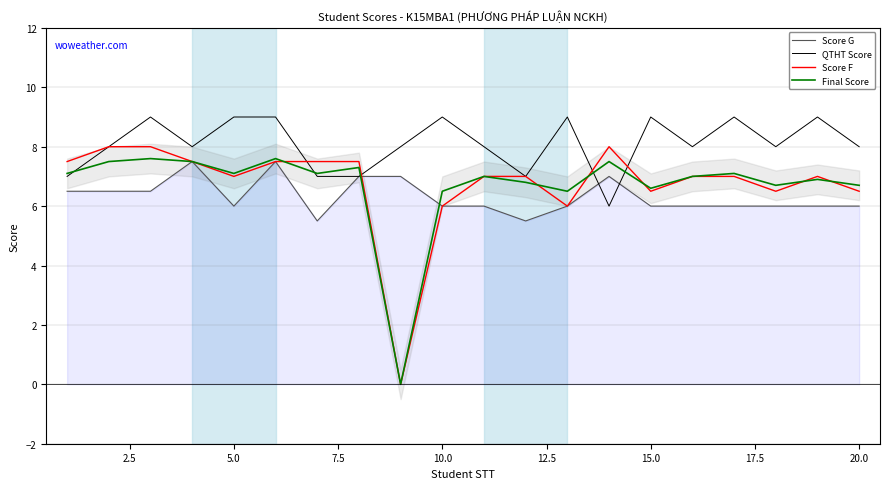

In QTHT Score, how many points are higher than both neighbors (excluding endpoints)?

6